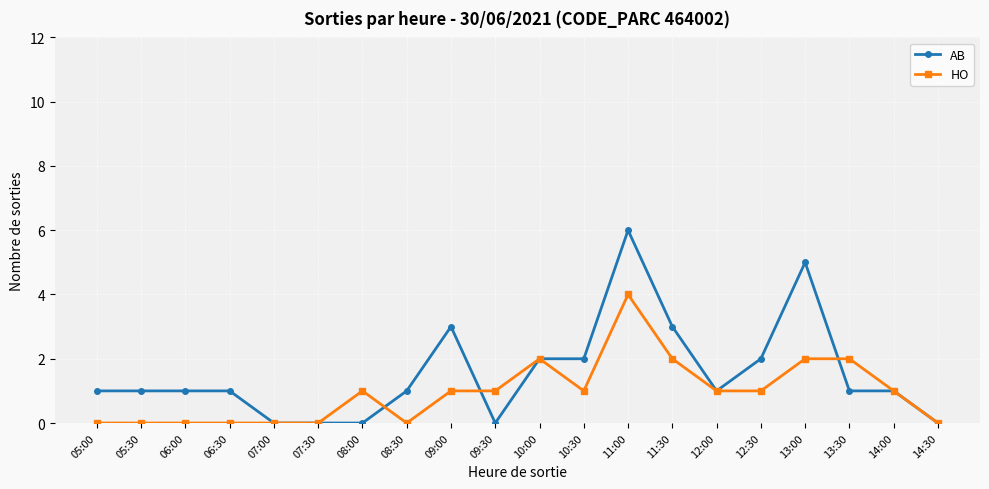

Is this an area chart (filled region under the line)?

No